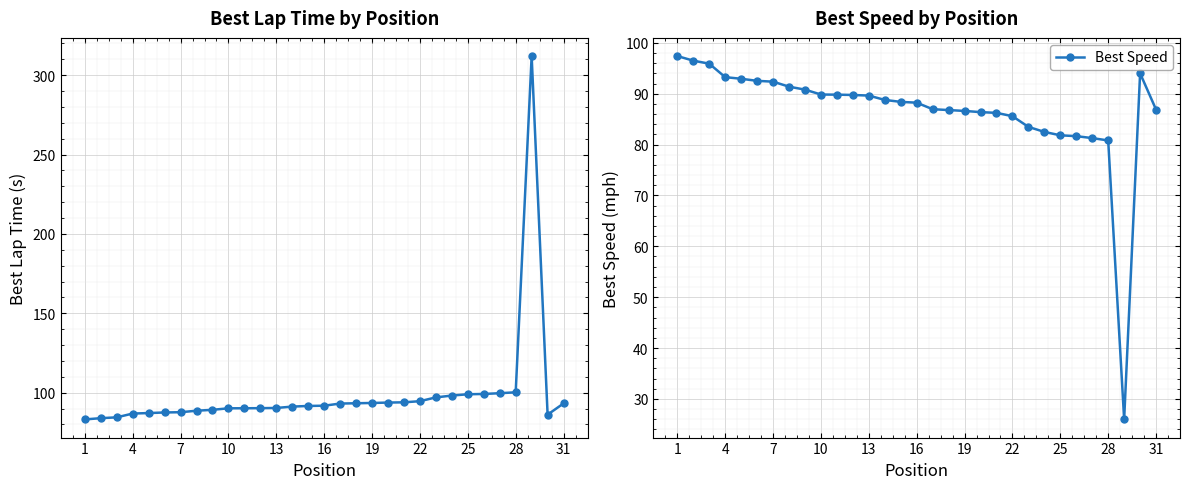

What is the lowest value of the Best Speed series?

26.0